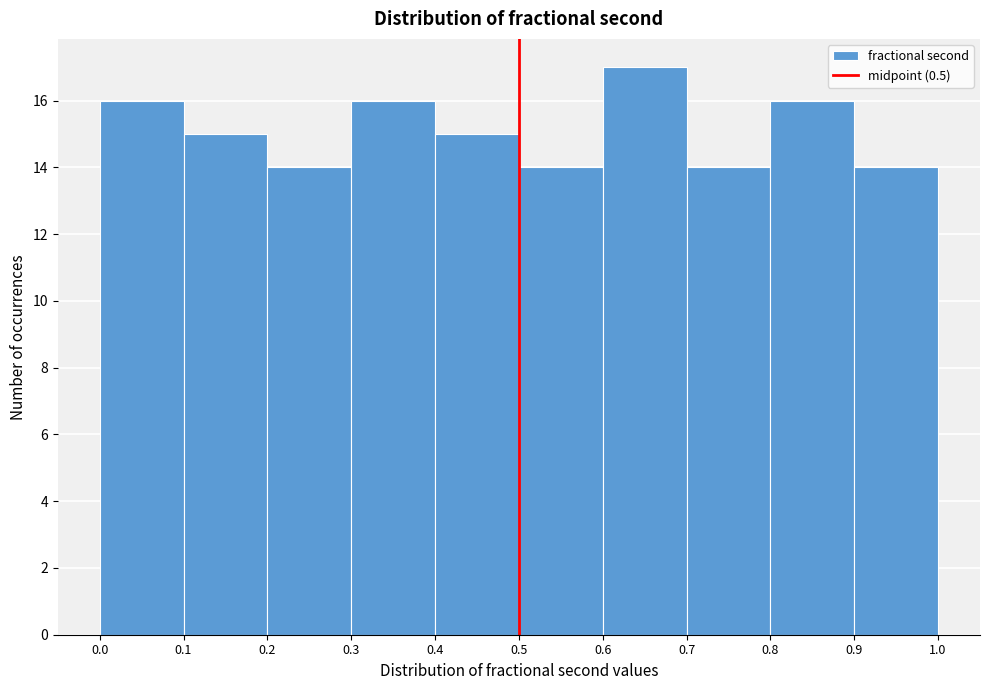

Which range on the x-axis has the tallest bar?

0.6 to 0.7